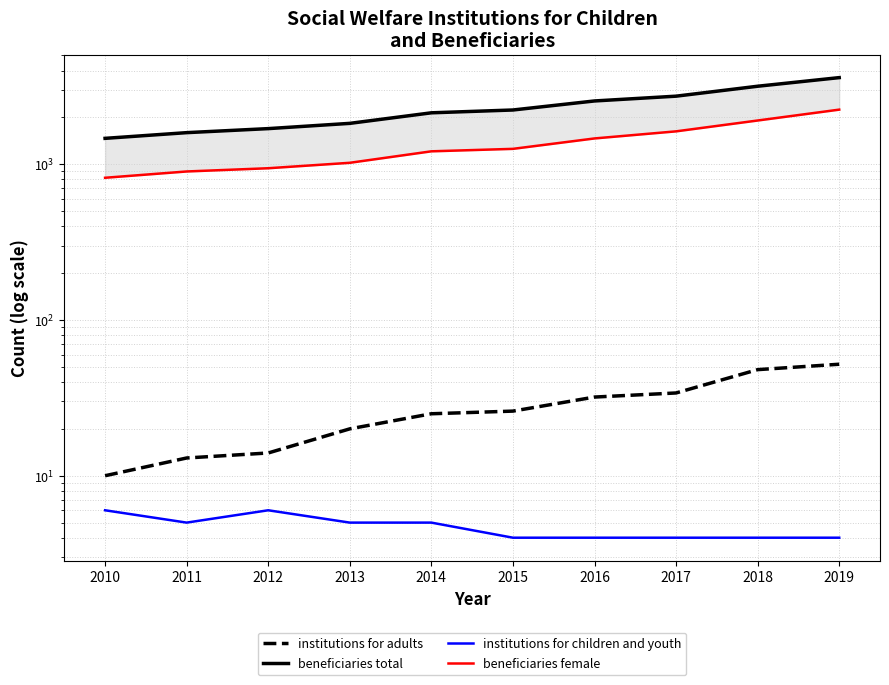

True or false: institutions for adults has a value of 20 at 2012.

False